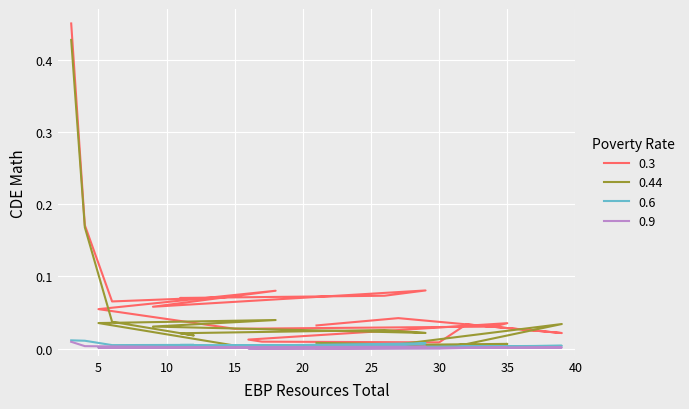

Where is 0.44 nearest to the value 0?

30